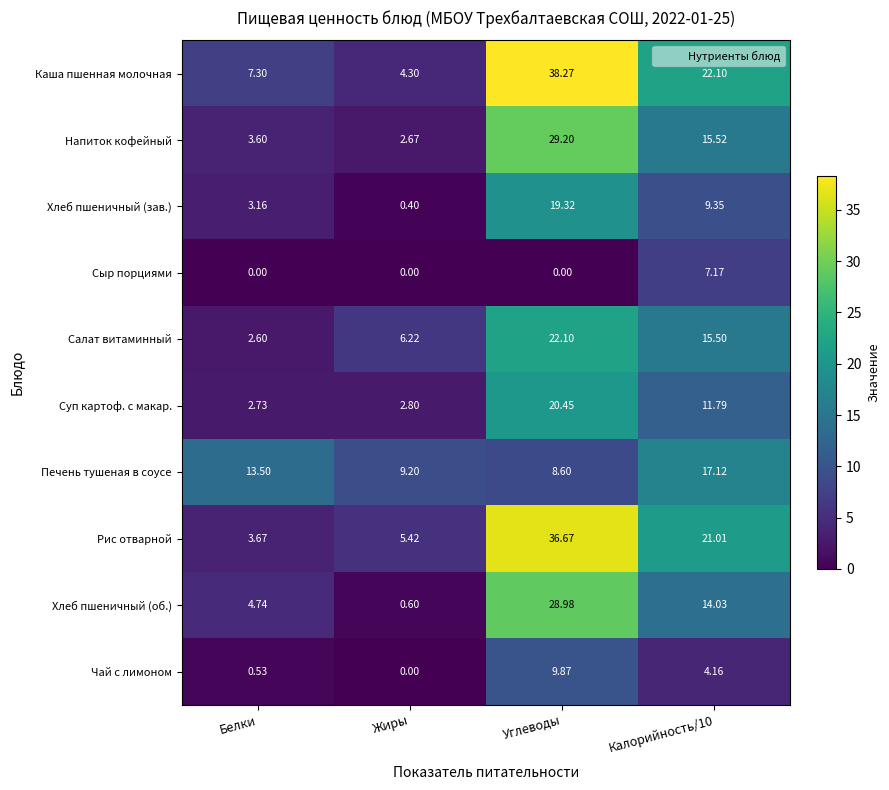

Is the value of Суп картоф. с макар. at Белки greater than the value of Сыр порциями at Калорийность/10?

No